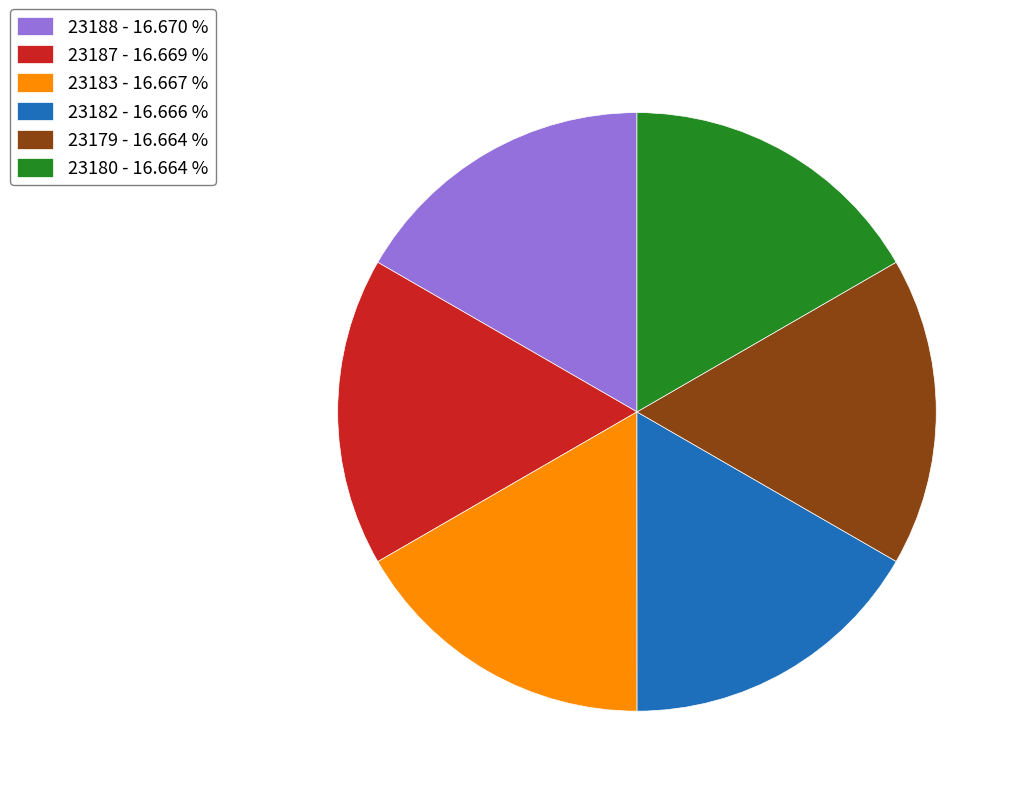

Do 23187 - 16.669 % and 23179 - 16.664 % together represent more than half of the pie?

No